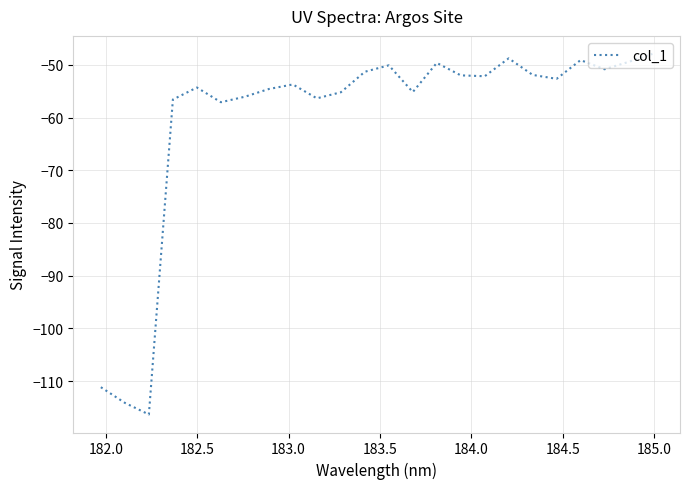

What is the difference between the maximum and minimum values?

68.4